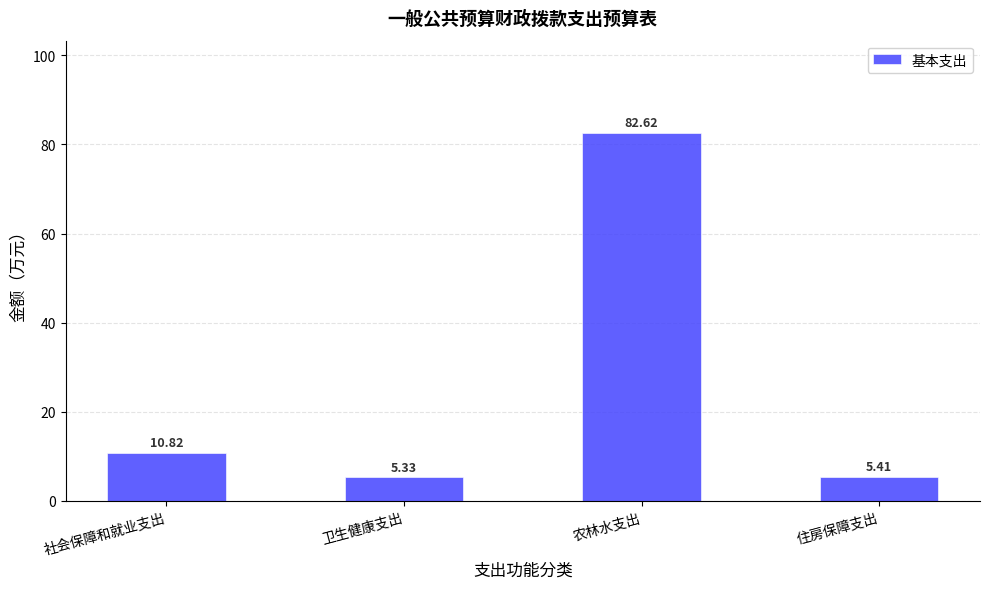

Approximately how many times larger is the value at 卫生健康支出 compared to 社会保障和就业支出?

0.5